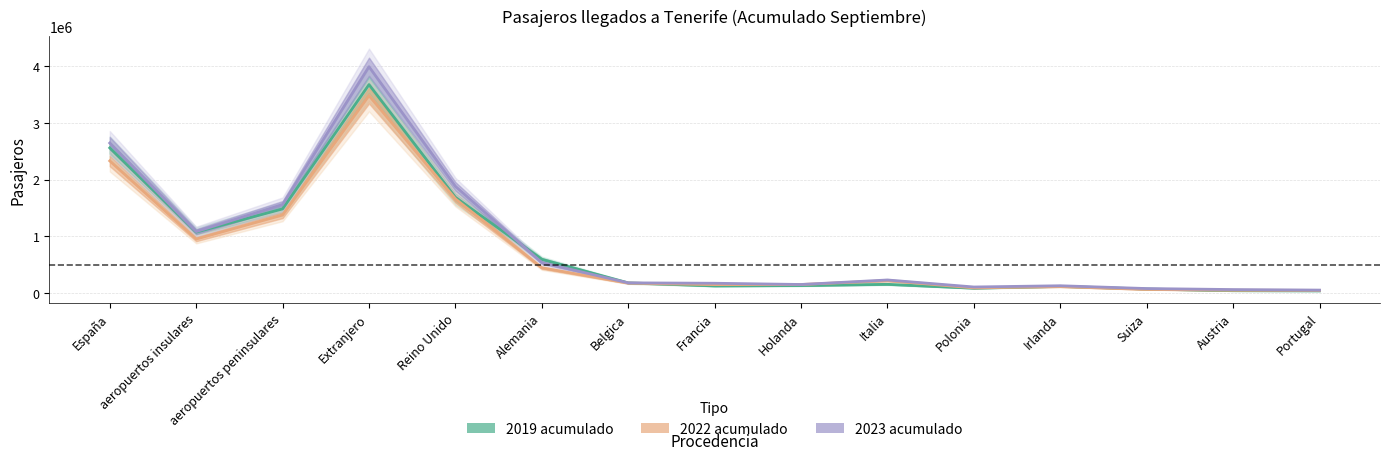

At which label does 2022 acumulado first exceed 176079?

España